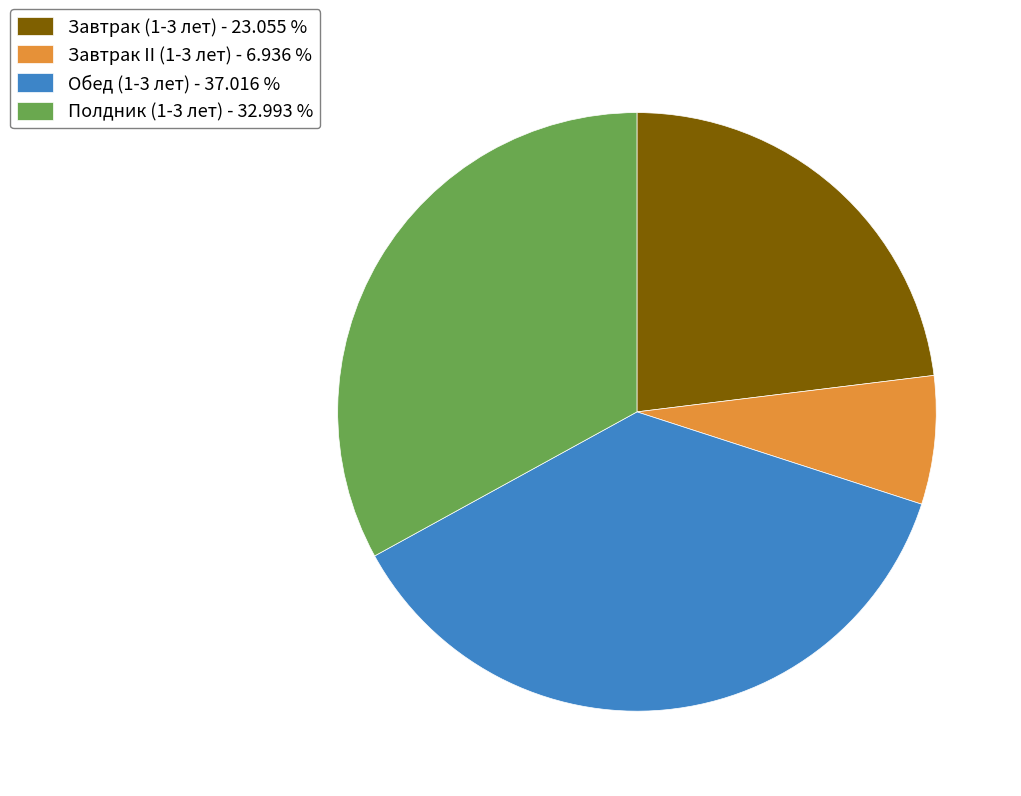

What is the ratio of the value at Полдник (1-3 лет) - 32.993 % to the value at Обед (1-3 лет) - 37.016 %?

0.9